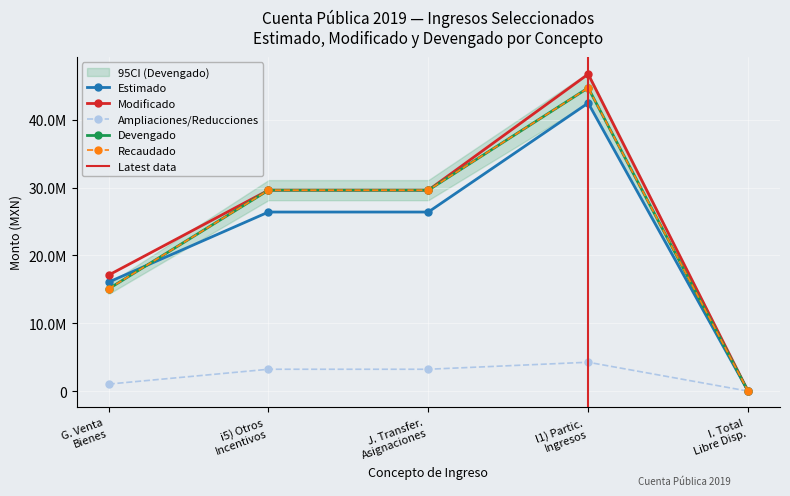

In Estimado, how many points are higher than both neighbors (excluding endpoints)?

1